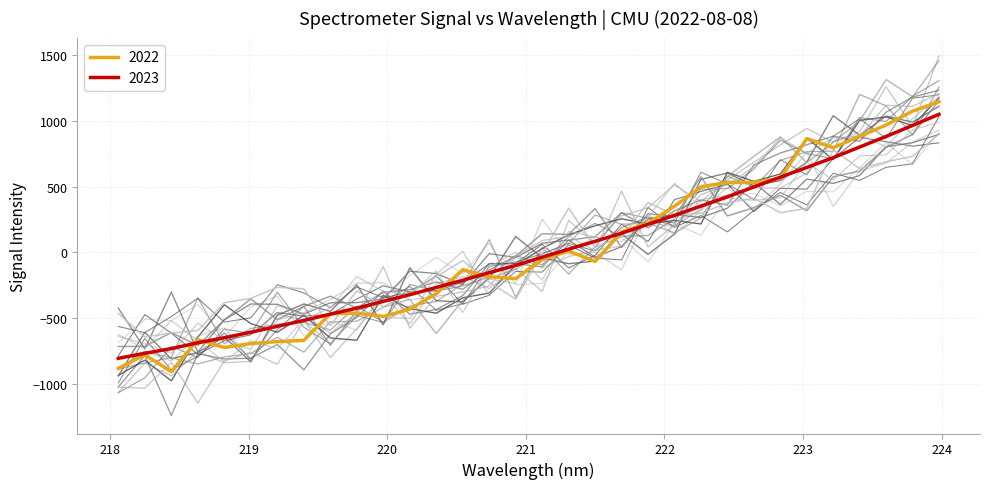

The chart shows a value of 423.3 at 222.4538. True or false?

True